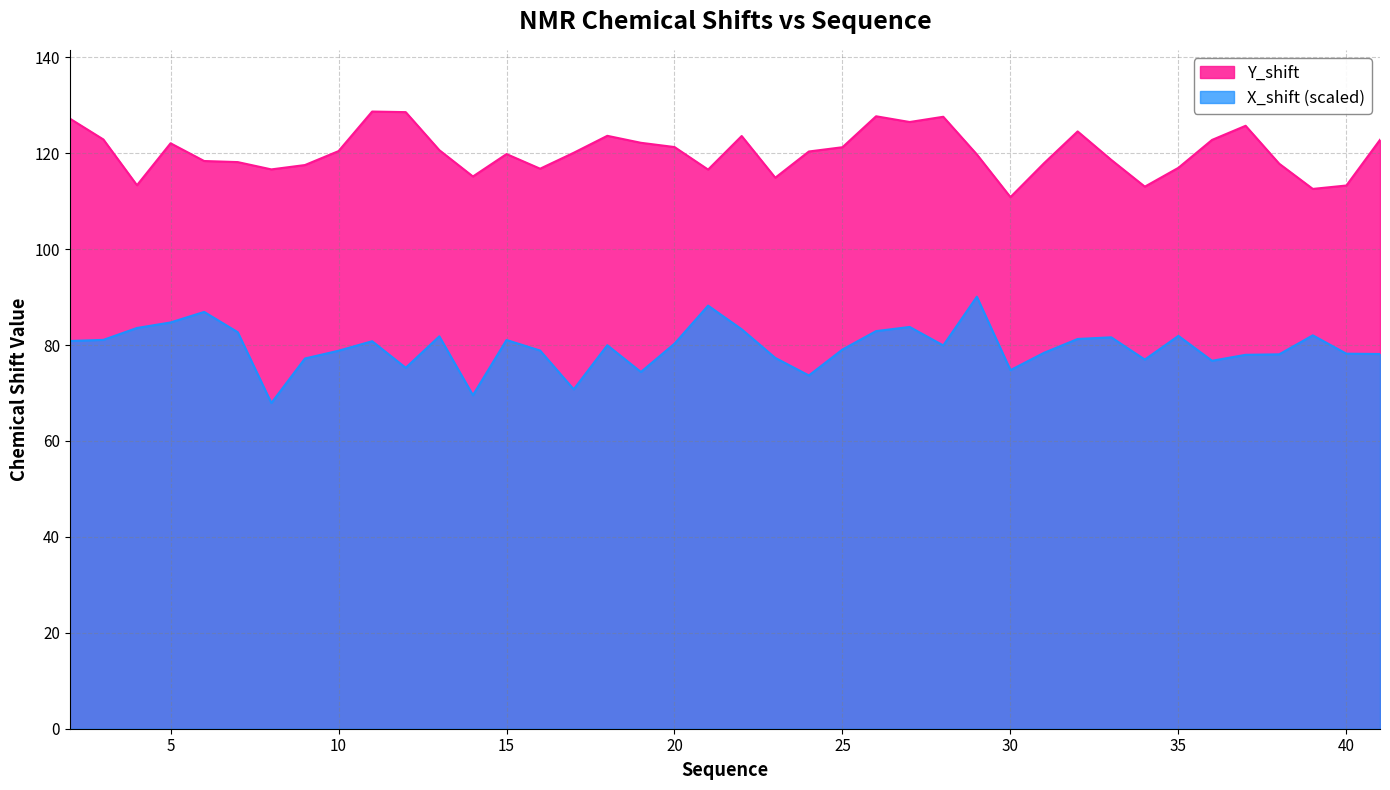

Reading right to left, extract all data points from this chart.

Y_shift: 41=122.8	40=113.3	39=112.5	38=117.8	37=125.7	36=122.8	35=117.0	34=113.0	33=118.6	32=124.5	31=117.9	30=110.8	29=119.7	28=127.6	27=126.5	26=127.7	25=121.2	24=120.3	23=114.9	22=123.6	21=116.6	20=121.3	19=122.2	18=123.6	17=120.1	16=116.8	15=119.8	14=115.1	13=120.6	12=128.6	11=128.7	10=120.4	9=117.5	8=116.6	7=118.1	6=118.4	5=122.1	4=113.3	3=122.9	2=127.2
X_shift: 41=78.1	40=78.2	39=82.0	38=78.1	37=78.0	36=76.7	35=81.9	34=77.0	33=81.6	32=81.3	31=78.4	30=74.8	29=90.1	28=79.9	27=83.8	26=82.9	25=79.1	24=73.7	23=77.3	22=83.3	21=88.2	20=80.3	19=74.4	18=80.0	17=70.8	16=78.8	15=81.0	14=69.5	13=81.8	12=75.3	11=80.8	10=78.8	9=77.2	8=67.9	7=82.7	6=86.9	5=84.7	4=83.6	3=81.1	2=80.8